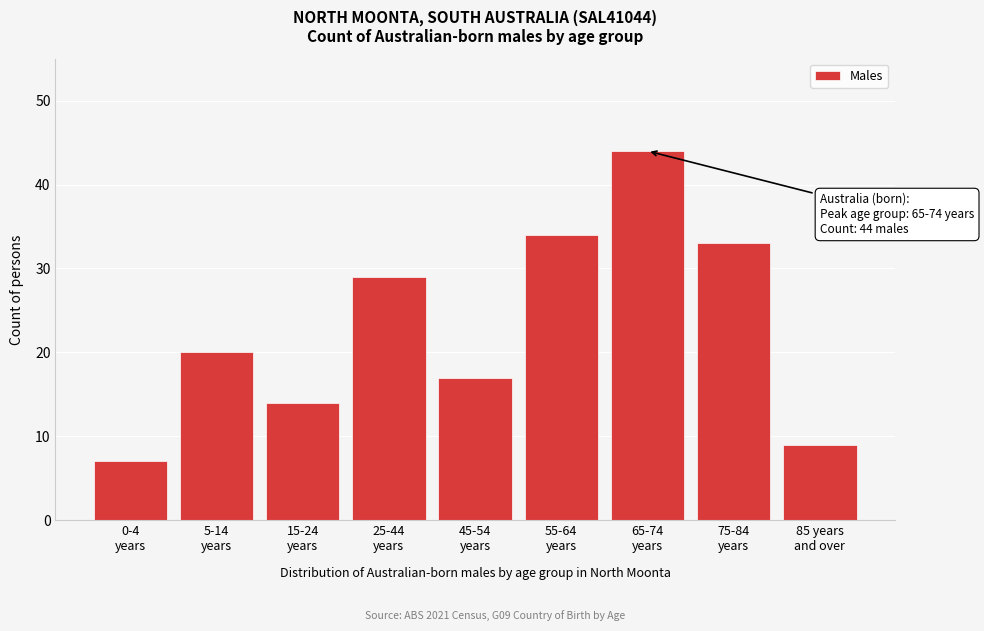

Reading left to right, what are all the values shown in this chart?

7	20	14	29	17	34	44	33	9